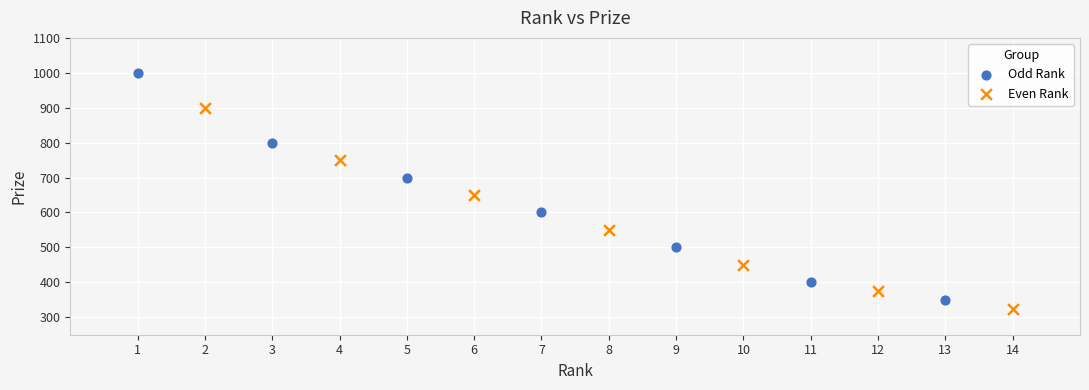

Which series reaches the maximum Y coordinate?

Odd Rank